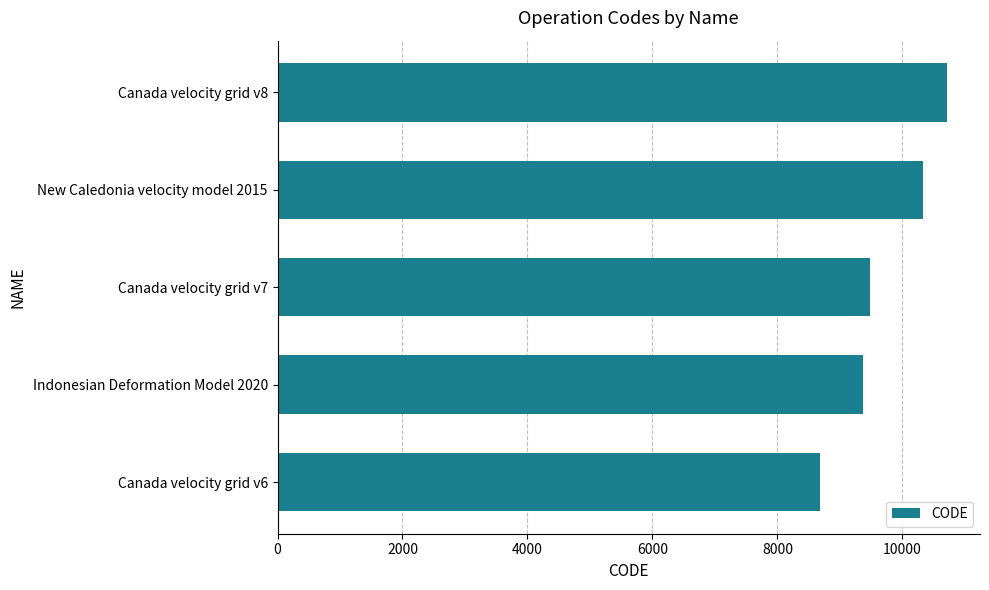

Where is the data nearest to the value 9691?

Canada velocity grid v7